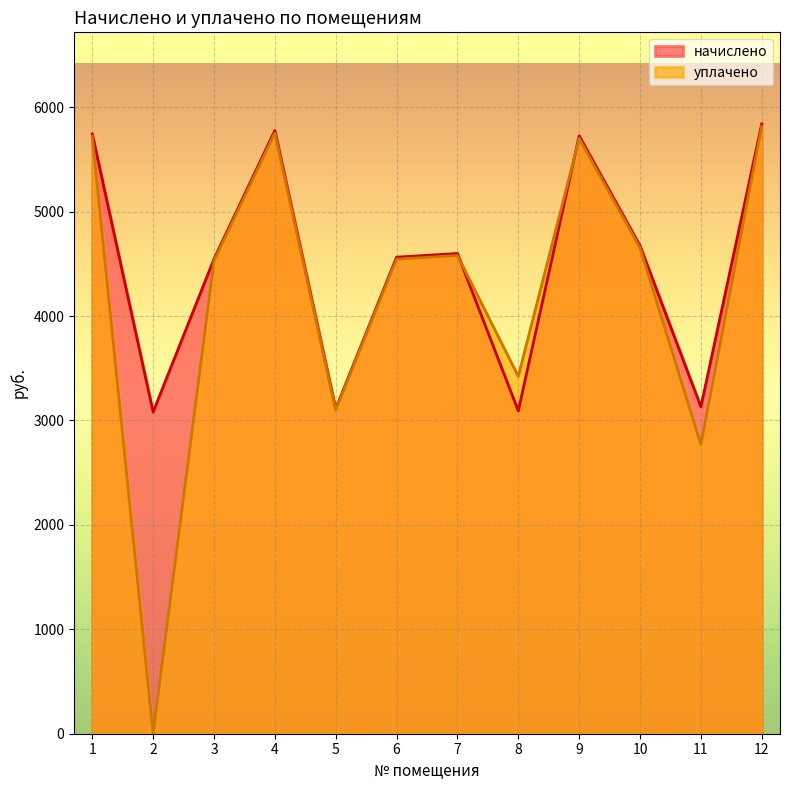

What is the value of the начислено point at the 6th from the left?

4563.4